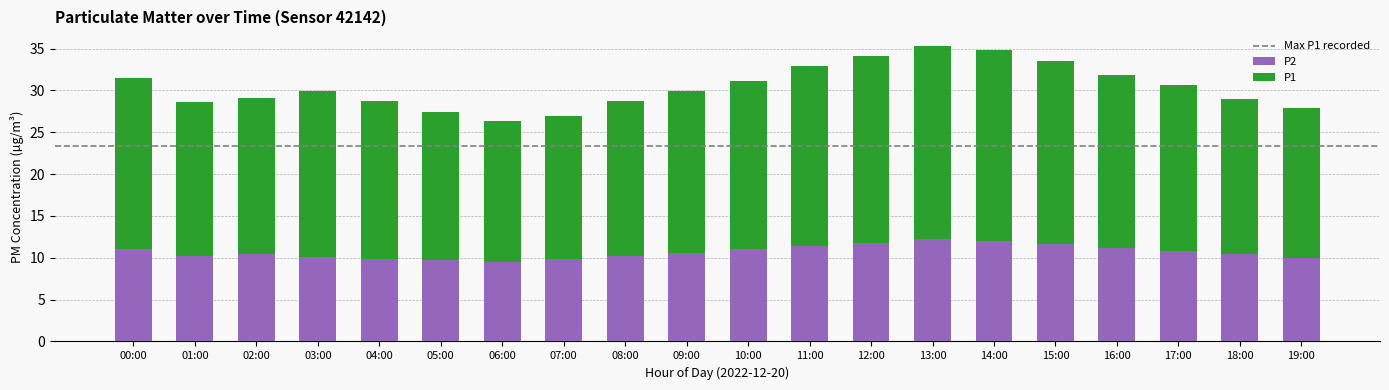

Are the bars horizontal?

No